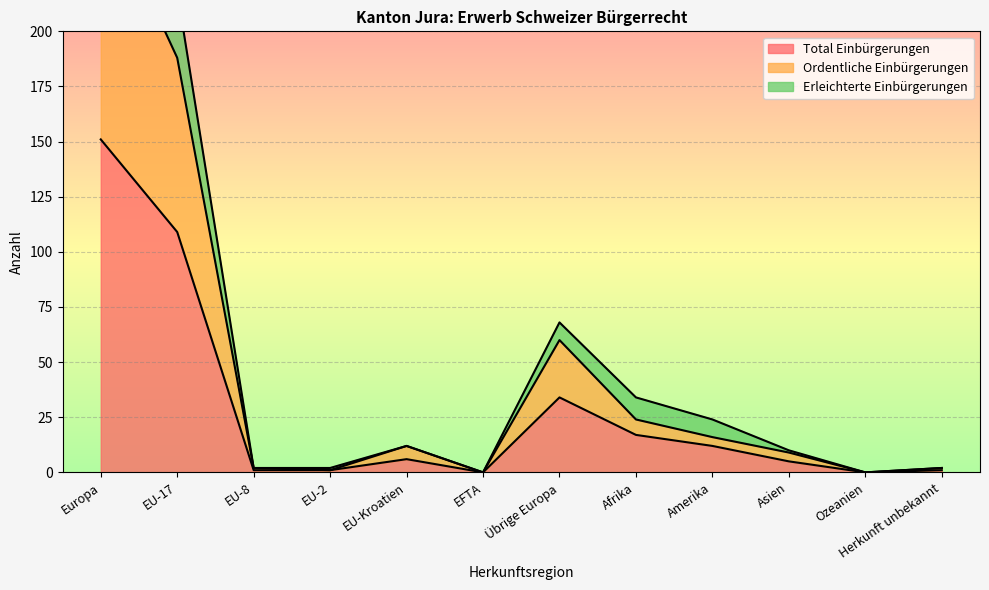

What is the difference between the maximum and minimum values in the Total Einbürgerungen series?

151